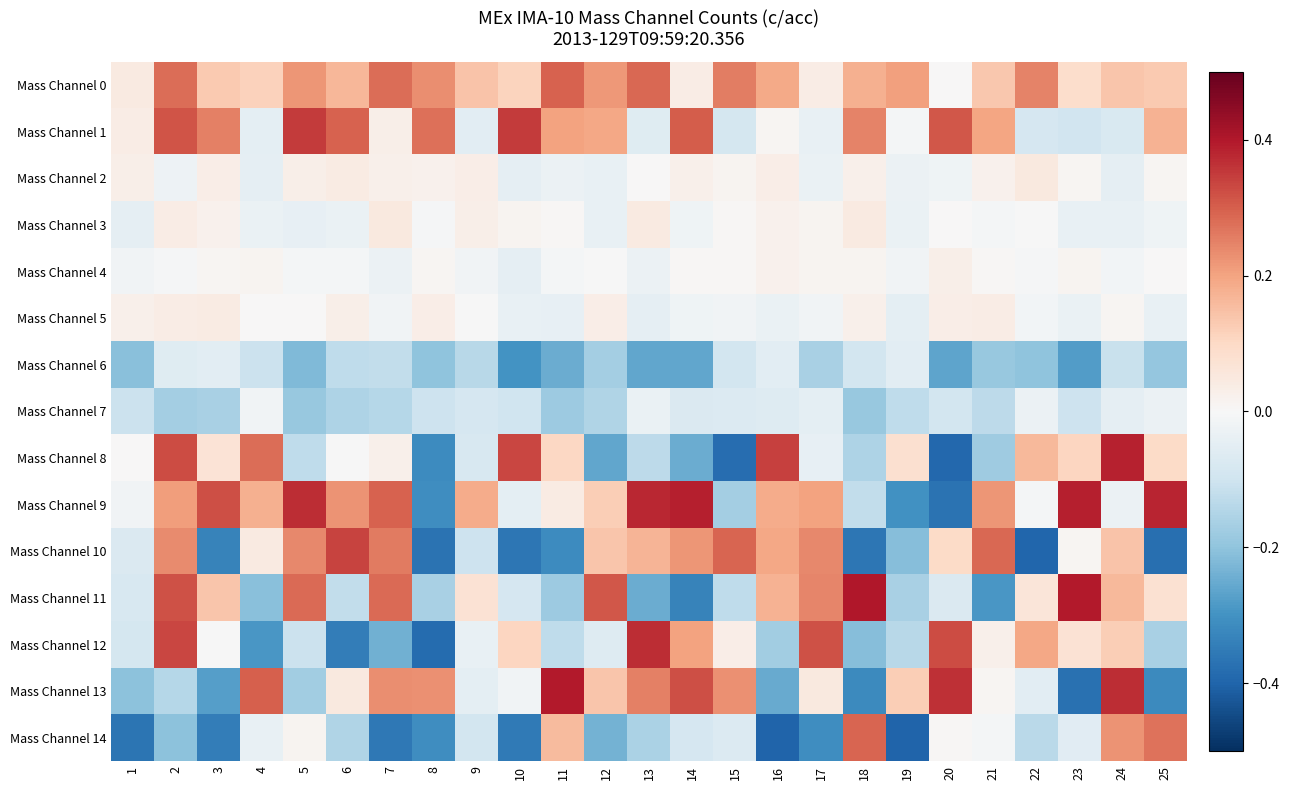

At 23, list the series in order from largest to smallest.

Mass Channel 11, Mass Channel 9, Mass Channel 8, Mass Channel 0, Mass Channel 12, Mass Channel 4, Mass Channel 10, Mass Channel 2, Mass Channel 5, Mass Channel 3, Mass Channel 14, Mass Channel 1, Mass Channel 7, Mass Channel 6, Mass Channel 13